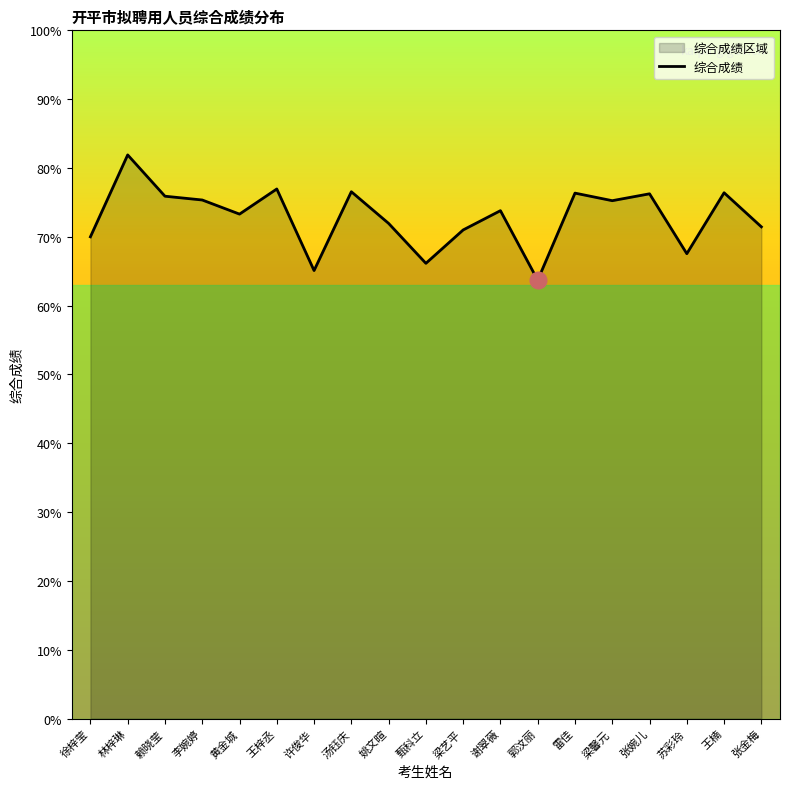

List the labels in order of value, largest first.

林梓琳, 王梓丞, 汤钰庆, 王楠, 雷佳, 张婉儿, 赖晓莹, 李婉婷, 梁馨元, 谢翠薇, 黄金城, 姚文暄, 张金梅, 梁艺平, 徐梓莹, 苏彩玲, 甄科立, 许俊华, 郭汶丽